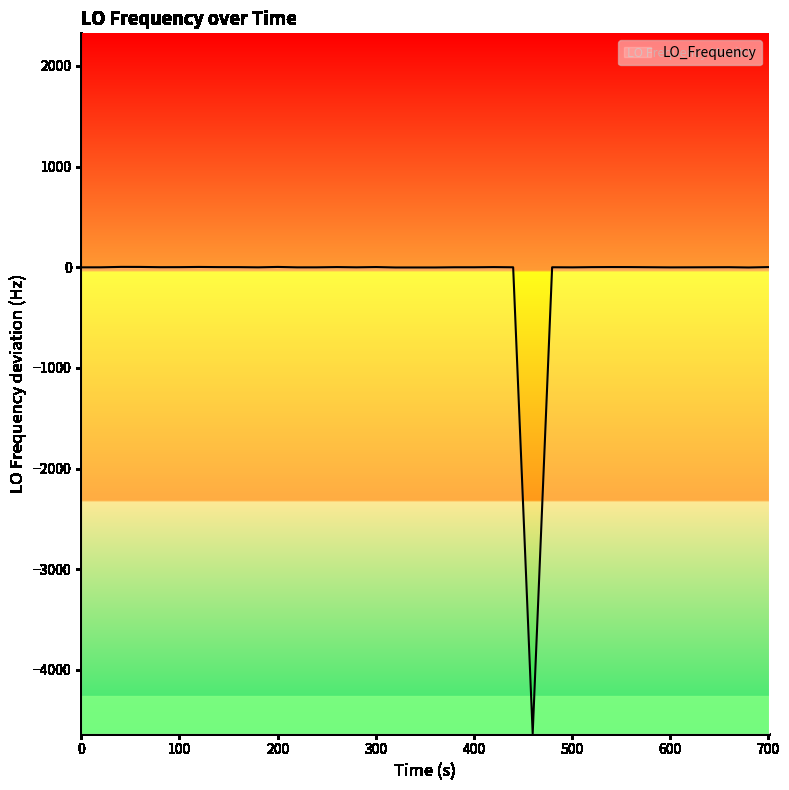

What is the difference between the maximum and minimum values?

4637.3